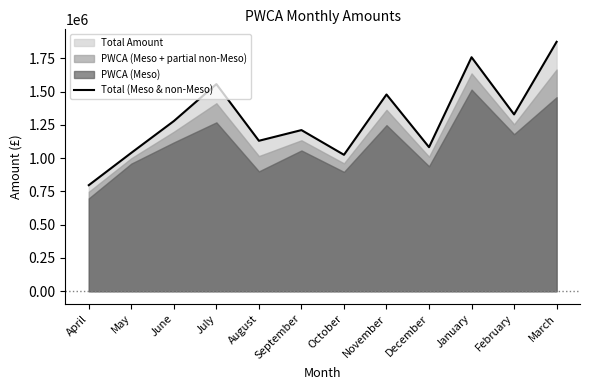

What is the difference between the maximum and minimum values?

1077708.8